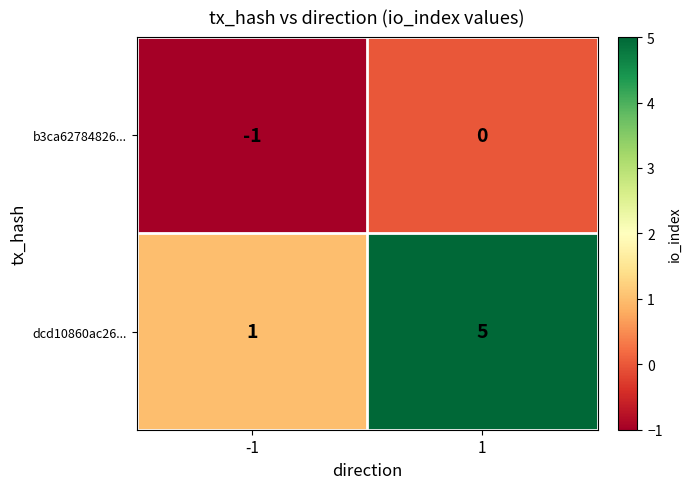

What is the maximum value shown in the chart?

5